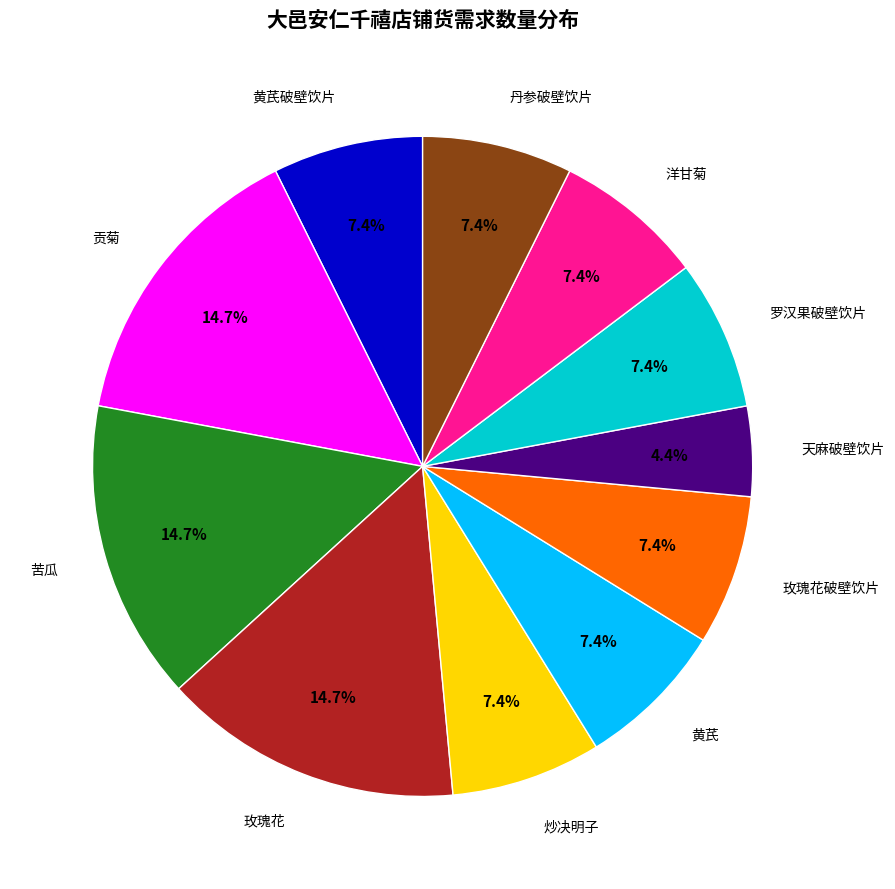

Is there a majority slice in this chart?

No